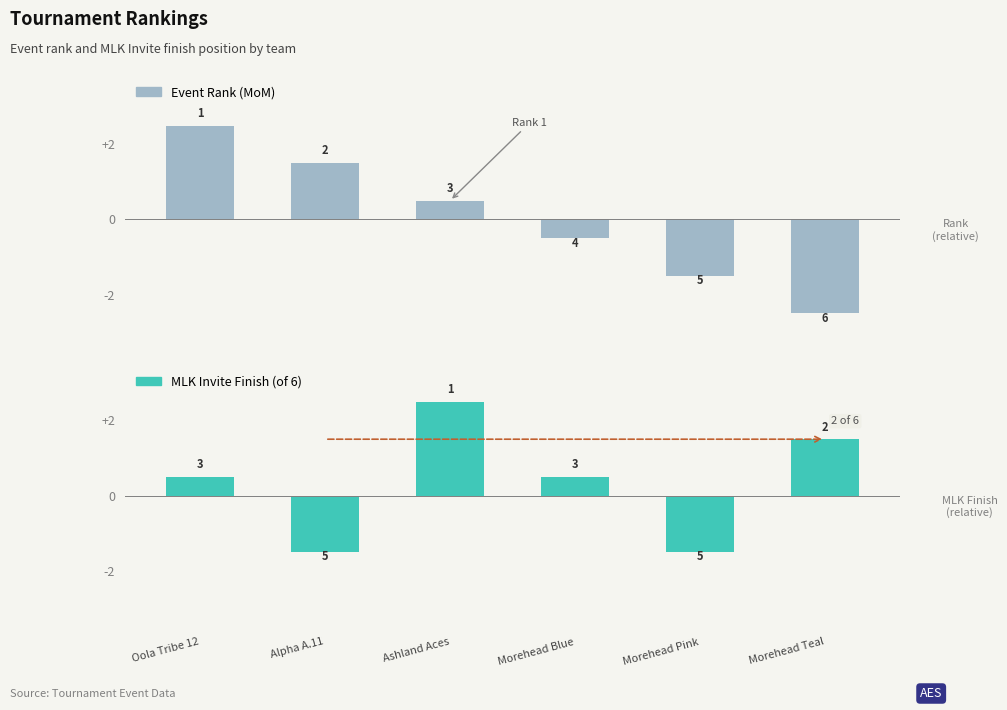

What is the minimum value shown in the chart?

-2.5